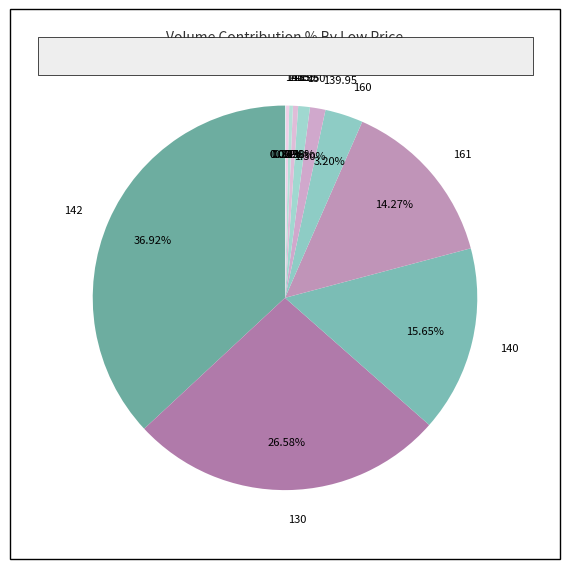

To the nearest percent, what is the average slice percentage?

8%